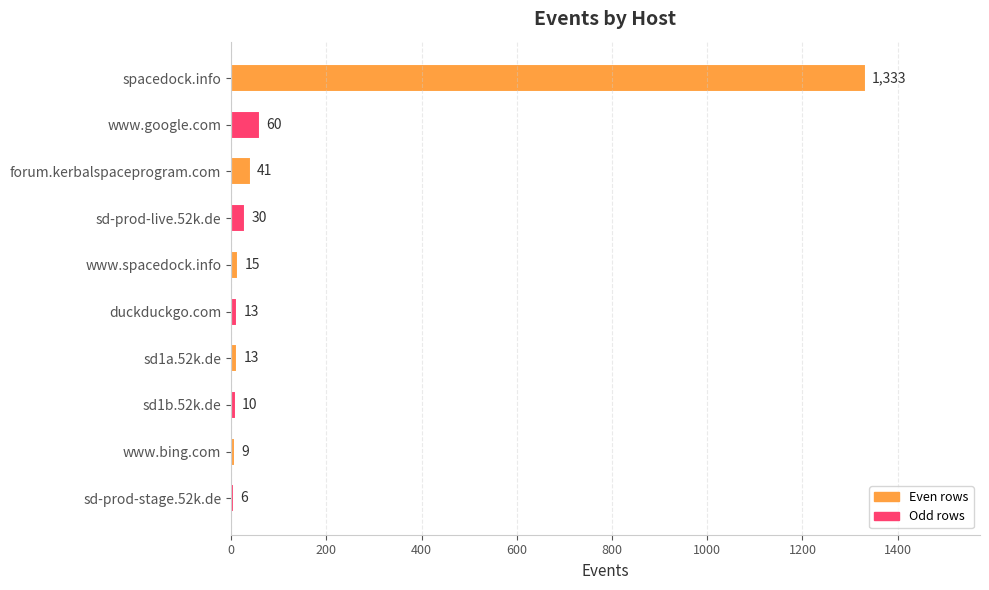

What is the difference between the second highest and minimum values?

54